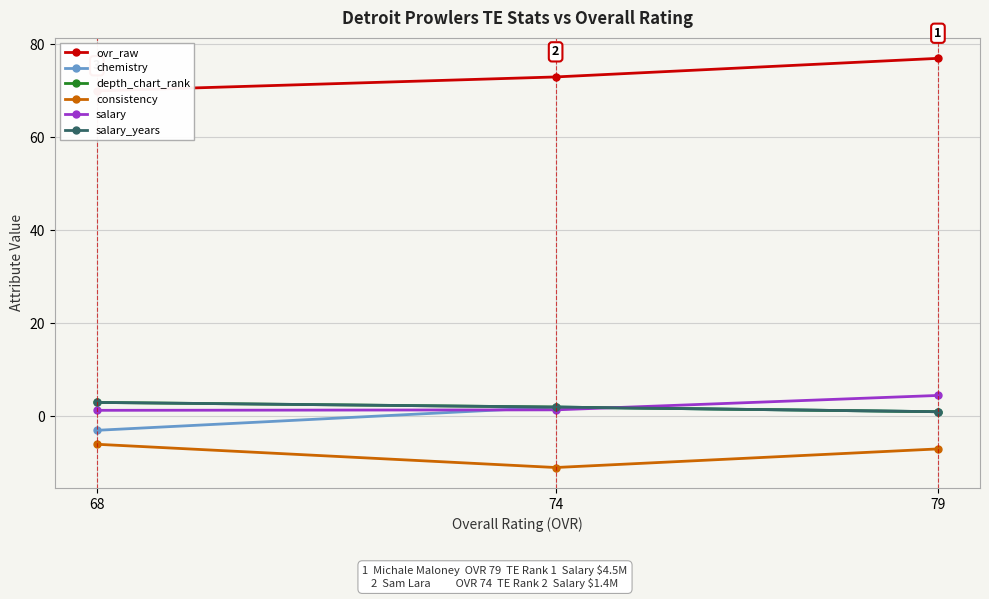

How many lines are shown in the chart?

6